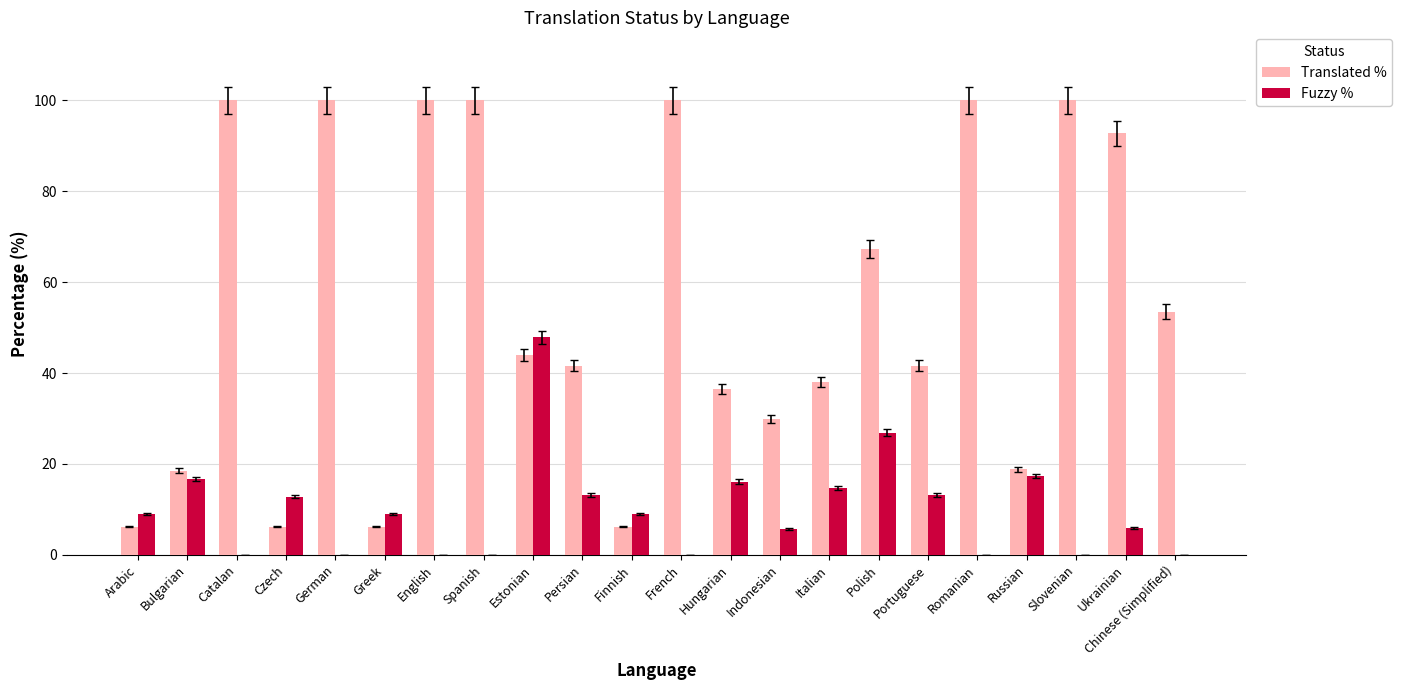

What is the maximum value for Translated %?

100.0